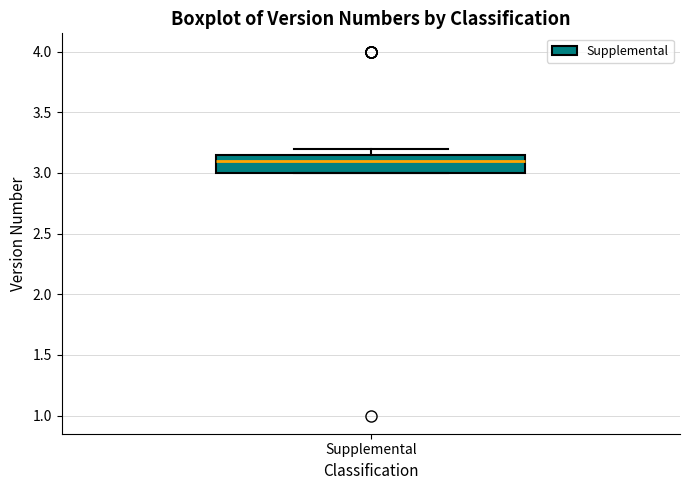

Transcribe this box plot: give where the median line is, the range the box spans, and where the two whiskers end, as read against the y-axis. The values are not printed on the chart, so give them approximately, as read against the axis.

median 3.10, box 3.00 to 3.15, whiskers 3.00 to 3.20